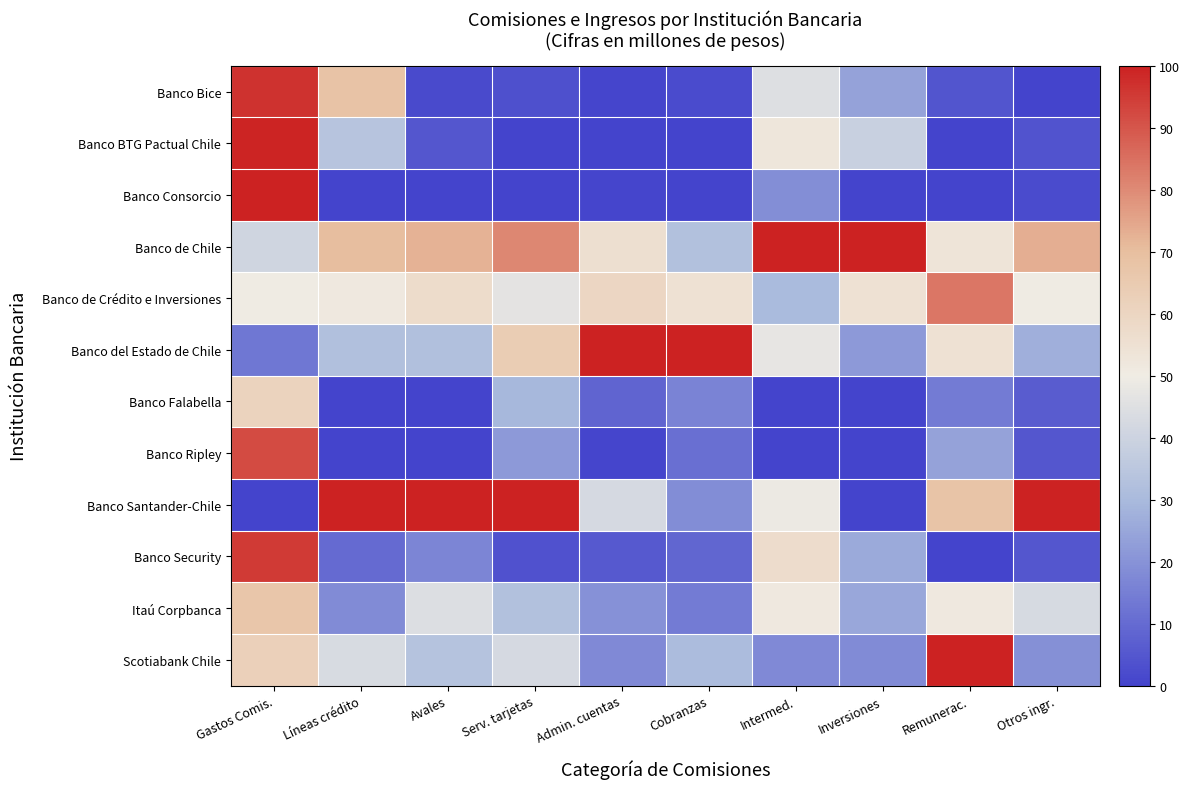

List the series in order of their peak value, highest first.

Banco Consorcio, Banco de Chile, Banco del Estado de Chile, Banco Santander-Chile, Scotiabank Chile, Banco BTG Pactual Chile, Banco Bice, Banco Security, Banco Ripley, Banco de Crédito e Inversiones, Itaú Corpbanca, Banco Falabella